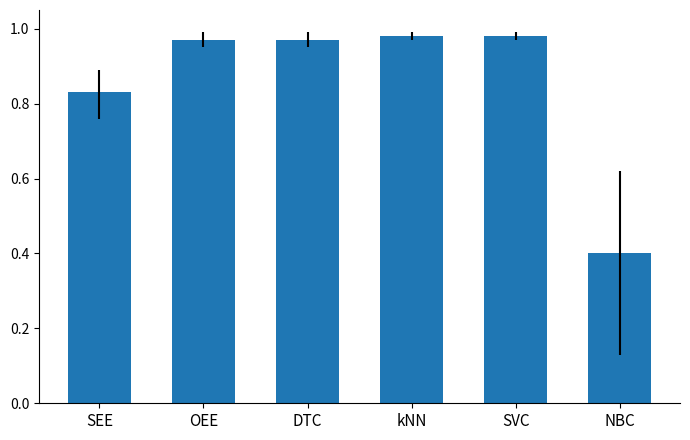

What is the sum of all values?

5.1